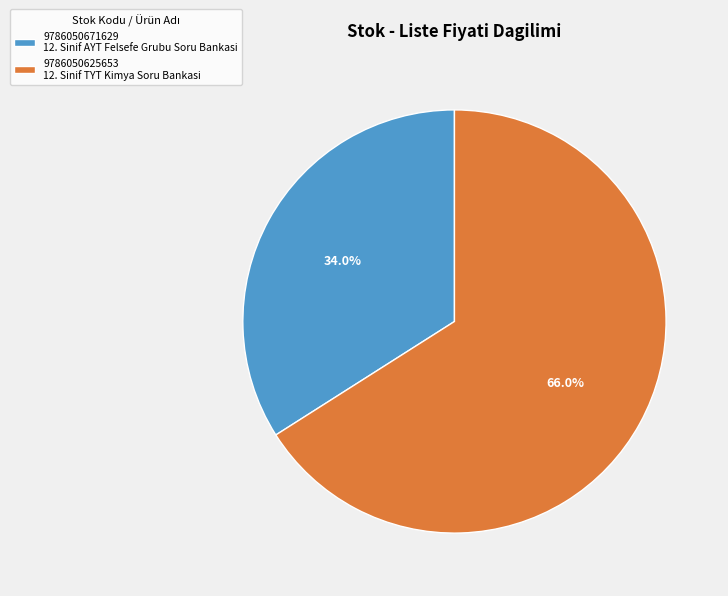

To the nearest percent, what percentage of the pie is 9786050625653?

66%